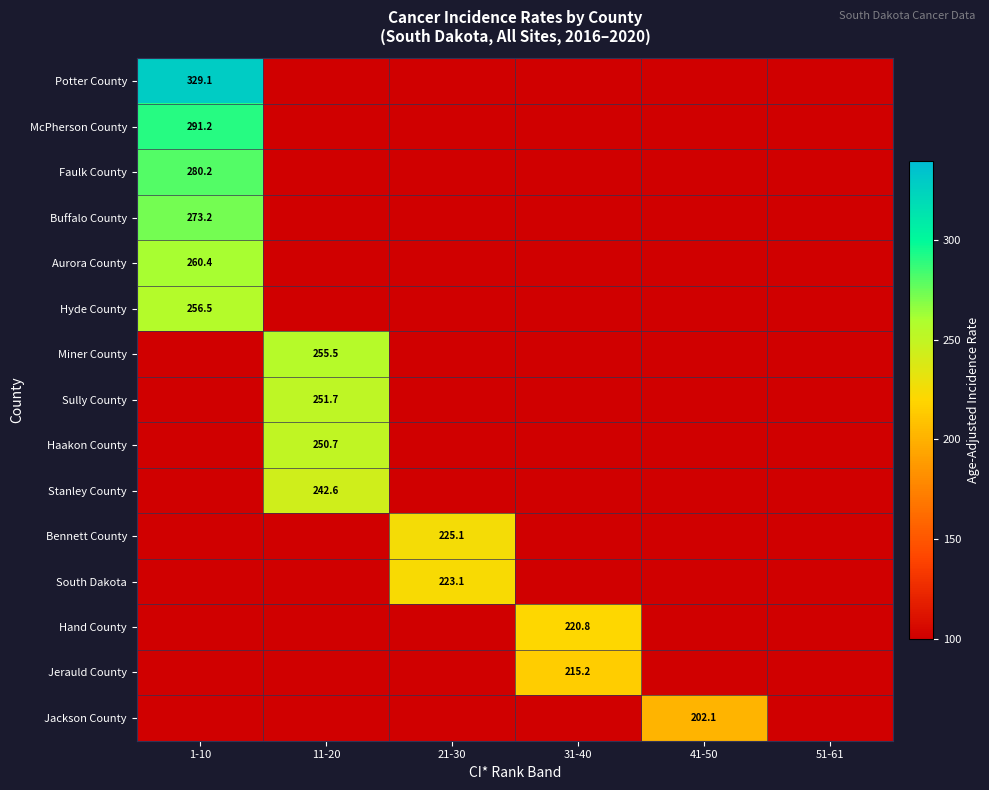

True or false: Aurora County has a value of 137.8 at 1-10.

False